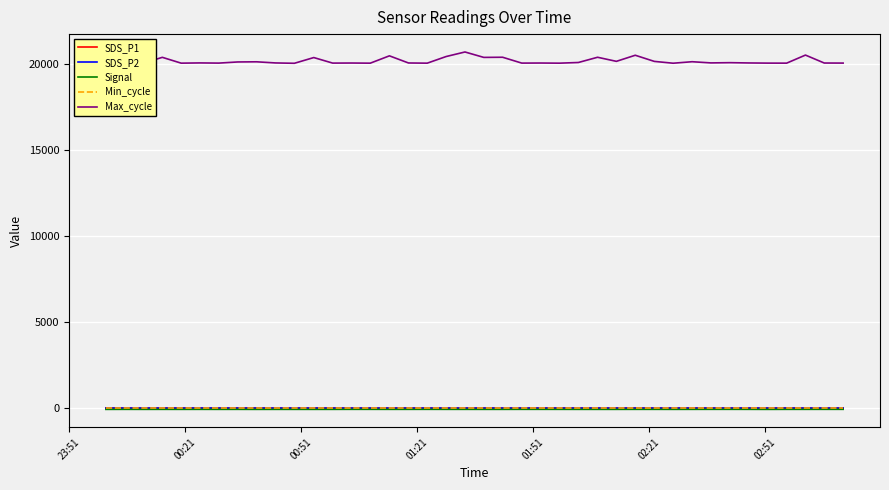

True or false: Max_cycle and SDS_P2 intersect in this chart.

False